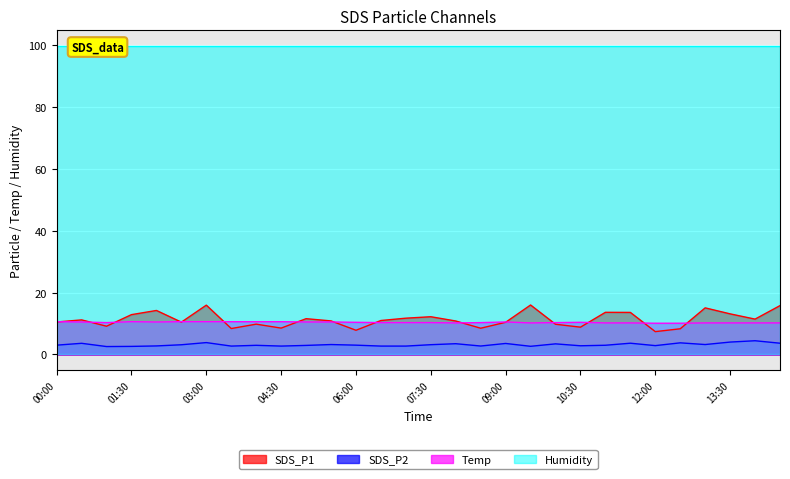

What position from the left is 06:30?

14